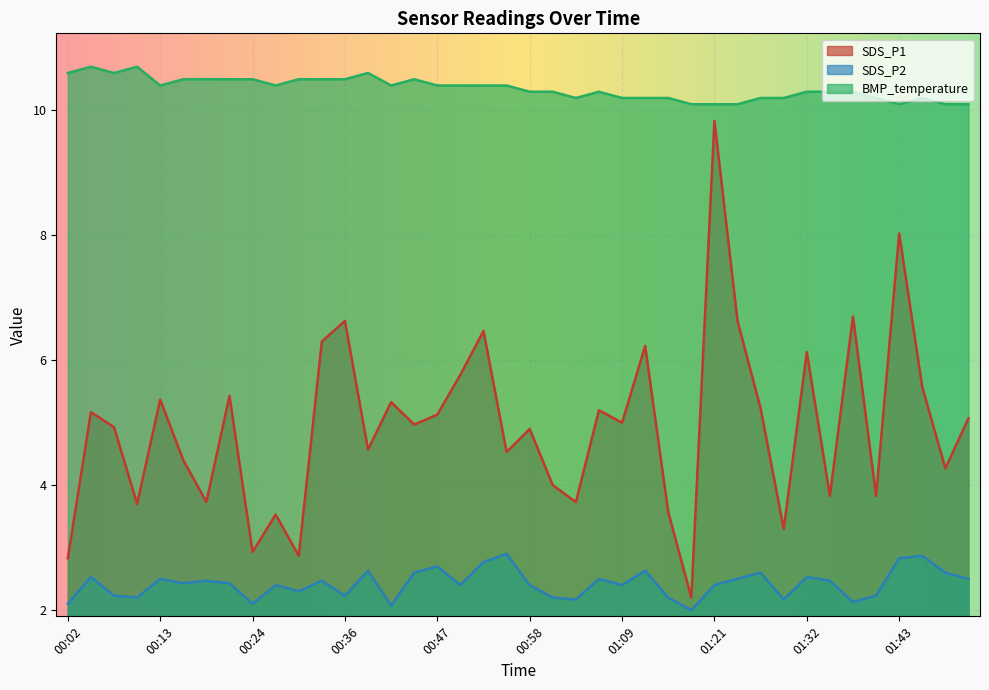

True or false: SDS_P2 and SDS_P1 cross at least once.

False